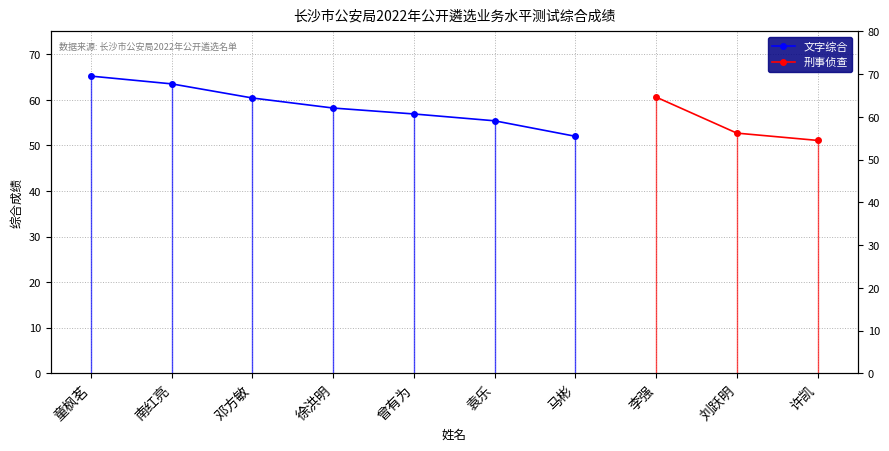

What are all the series names shown in the legend?

文字综合, 刑事侦查